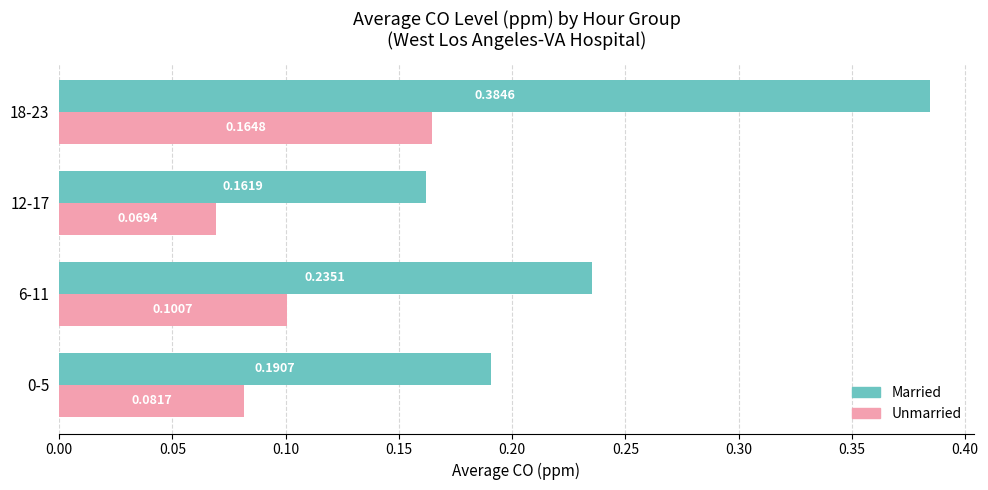

Between 6-11 and 18-23, which series saw the biggest shift?

Married